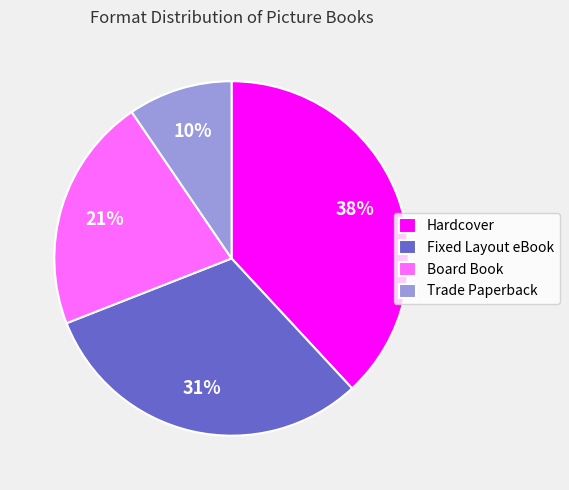

To the nearest percent, what is the combined percentage of Board Book and Fixed Layout eBook?

52%